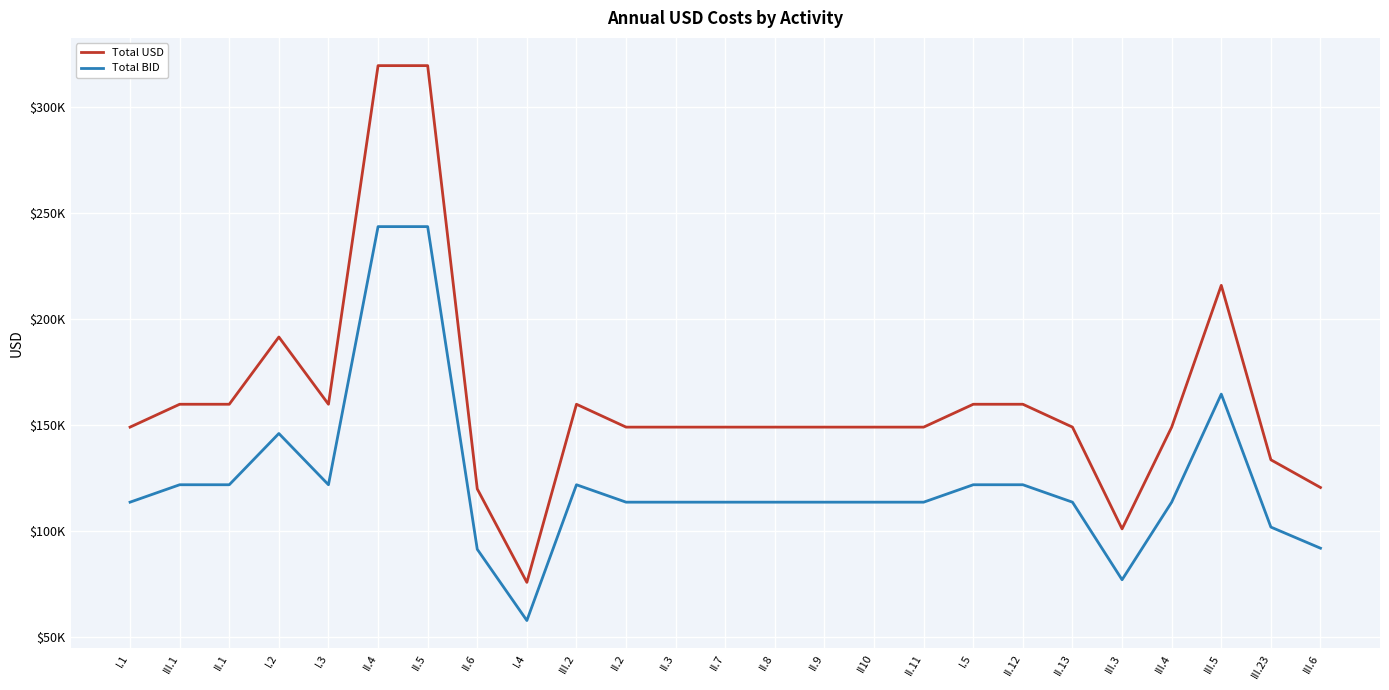

At which label is Total USD closest to 197636?

I.2